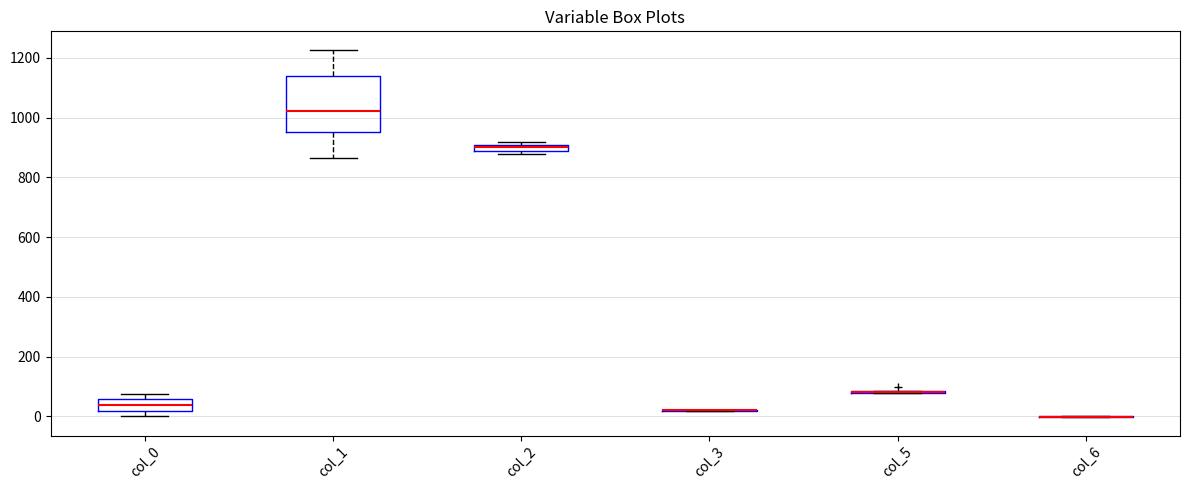

Which box is the tallest, from its lower edge to its upper edge?

col_1